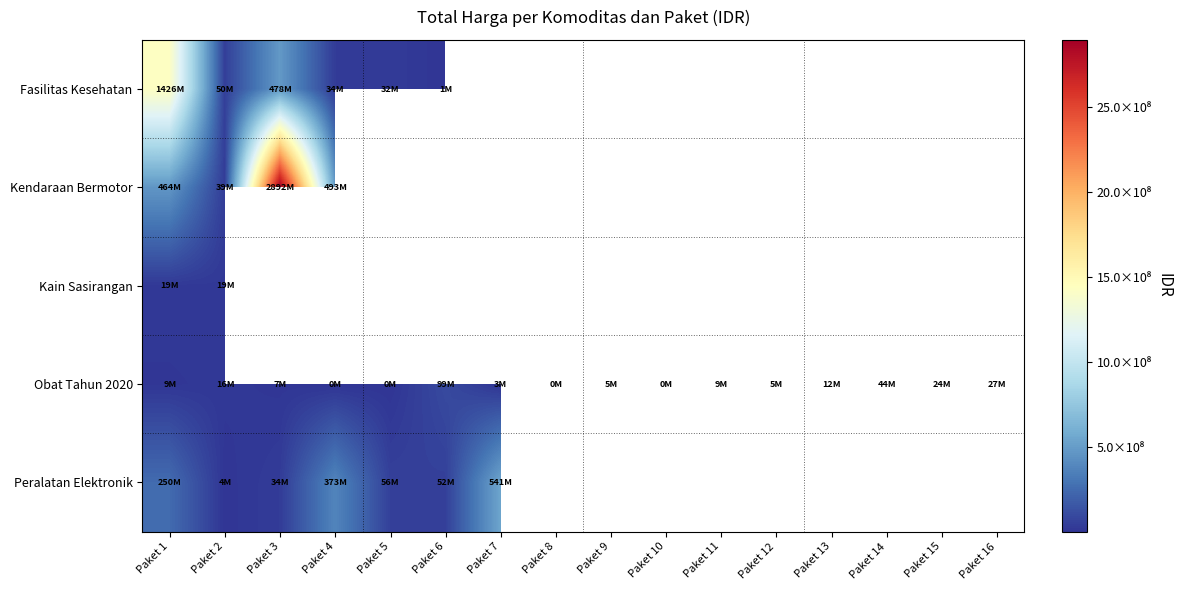

Read the Obat Tahun 2020 value at Paket 14.

43859200.0